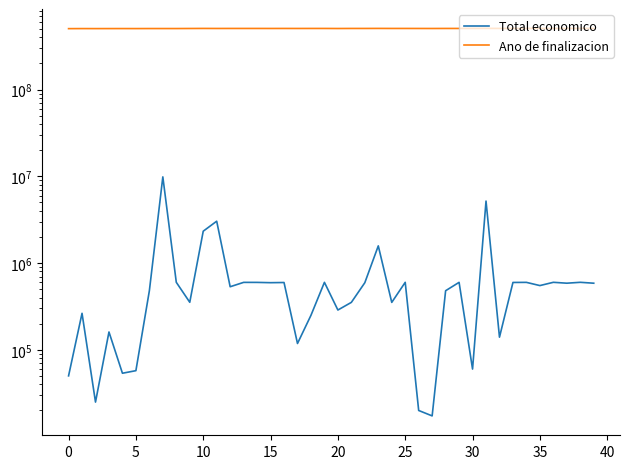

What is the spread (max minus min) of values at 23?

505171870